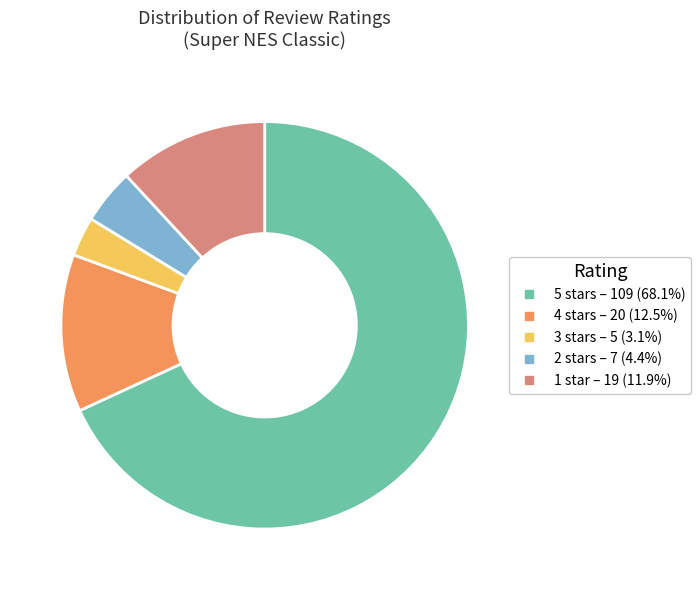

The 5 stars slice represents 59% of the pie. True or false?

False